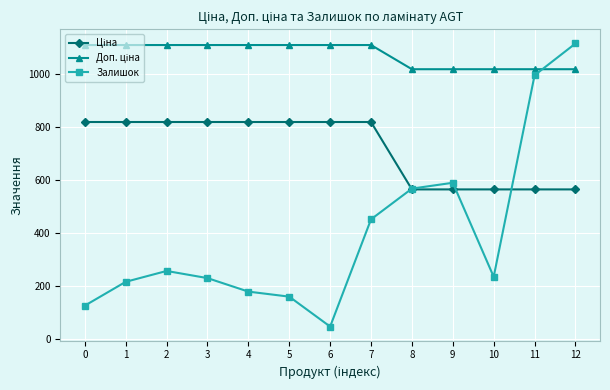

The value of Залишок at 1 is 215.0. True or false?

True